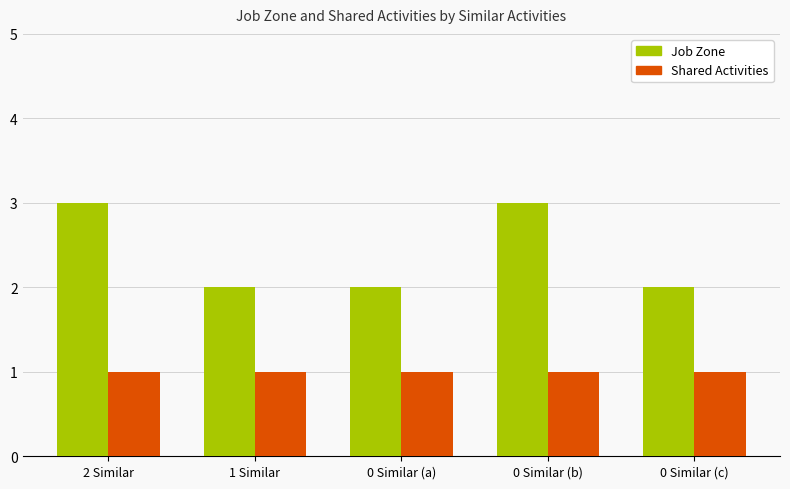

What is the difference between the maximum and minimum values in the Job Zone series?

1